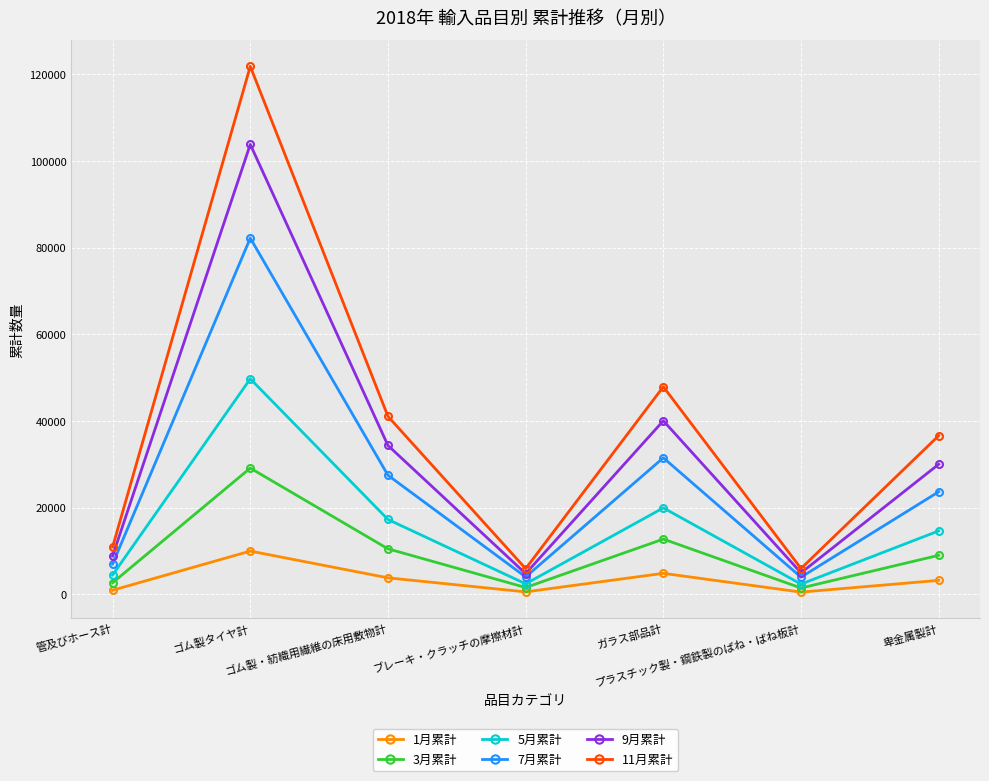

True or false: 11月累計 and 5月累計 intersect in this chart.

False